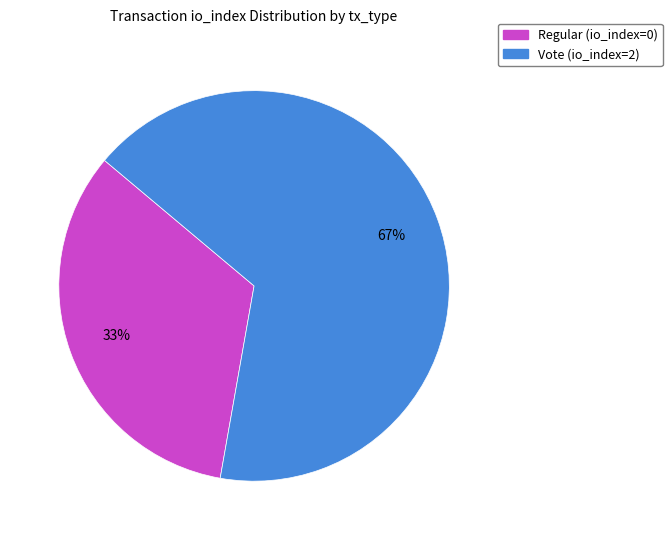

Between Vote (io_index=2) and Regular (io_index=0), which is larger?

Vote (io_index=2)